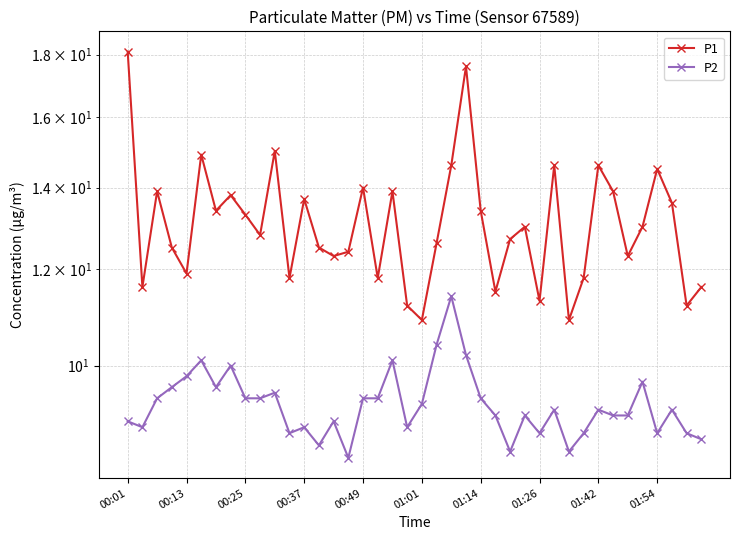

Is it true that P2 equals 14.9 at 01:01?

False